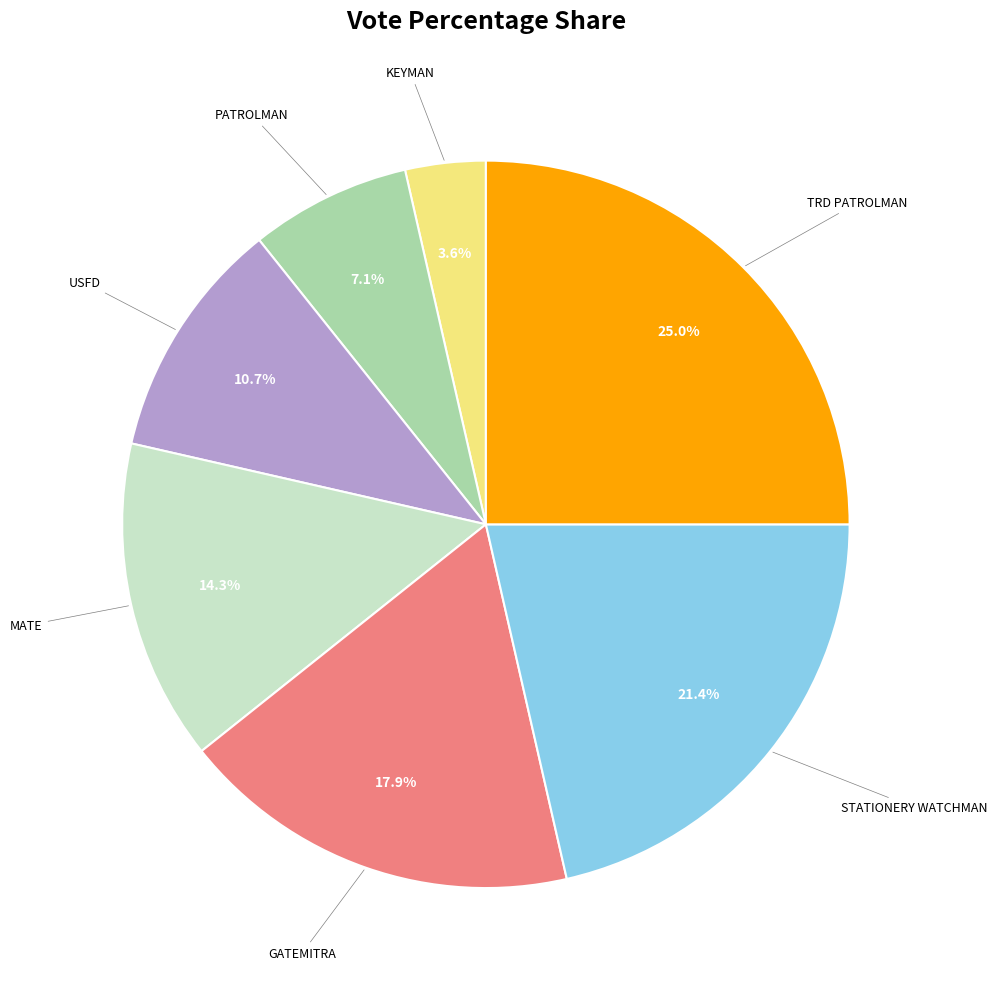

Approximately how many times larger is the value at KEYMAN compared to USFD?

0.3